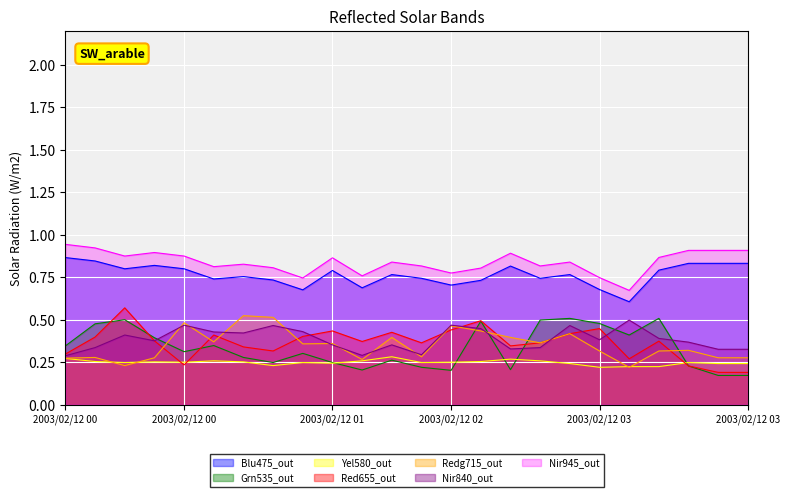

List the labels in order of 5.888 value, largest first.

2003/02/12 01:50, 2003/02/12 00:00, 2003/02/12 02:30, 2003/02/12 00:50, 2003/02/12 01:40, 2003/02/12 02:40, 2003/02/12 00:10, 2003/02/12 02:20, 2003/02/12 00:30, 2003/02/12 01:00, 2003/02/12 00:40, 2003/02/12 02:10, 2003/02/12 00:20, 2003/02/12 01:20, 2003/02/12 02:00, 2003/02/12 03:30, 2003/02/12 01:30, 2003/02/12 02:50, 2003/02/12 03:40, 2003/02/12 03:50, 2003/02/12 01:10, 2003/02/12 03:10, 2003/02/12 03:20, 2003/02/12 03:00